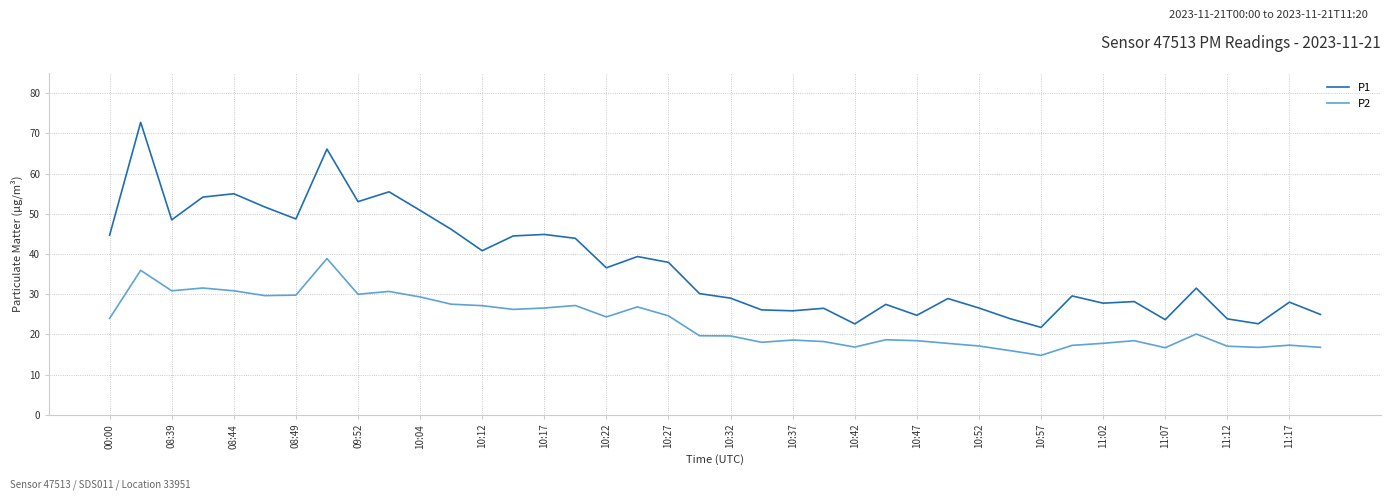

What is the difference between the maximum and minimum values in the P2 series?

24.1